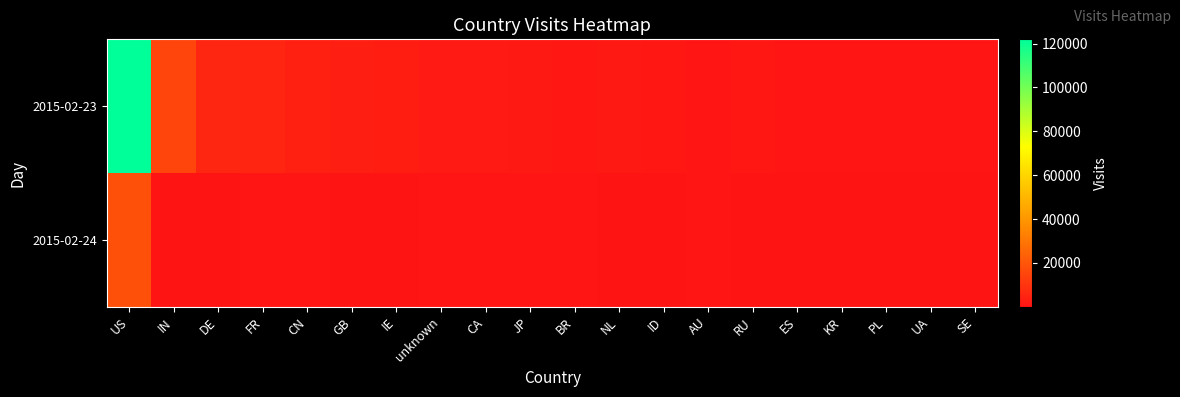

Reading left to right, extract all data points from this chart.

2015-02-23: US=121956	IN=14641	DE=5673	FR=5272	CN=3687	GB=3468	IE=2882	unknown=2044	CA=1919	JP=1508	BR=1396	NL=1600	ID=1157	AU=819	RU=962	ES=948	KR=739	PL=894	UA=806	SE=812
2015-02-24: US=18505	IN=69	DE=217	FR=358	CN=509	GB=139	IE=163	unknown=261	CA=270	JP=273	BR=305	NL=33	ID=115	AU=296	RU=37	ES=22	KR=210	PL=13	UA=13	SE=5